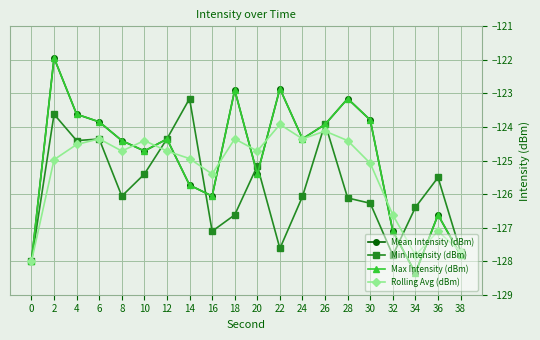

Does the chart have visible grid lines?

Yes